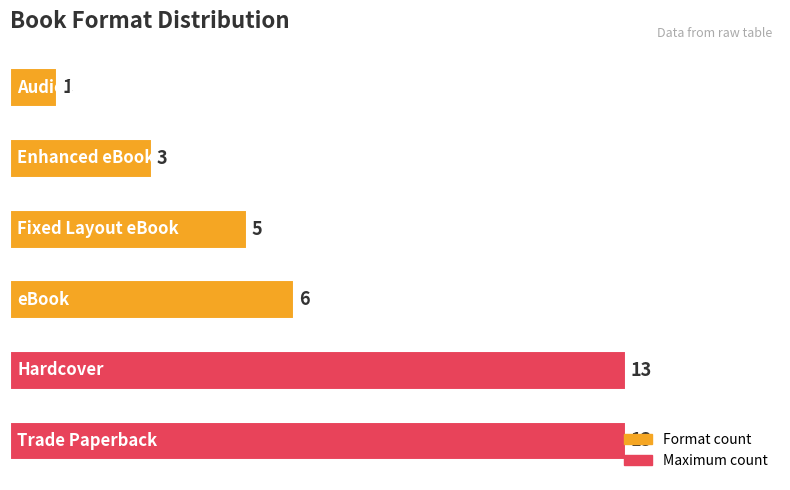

What is the difference between the second highest and minimum values?

12